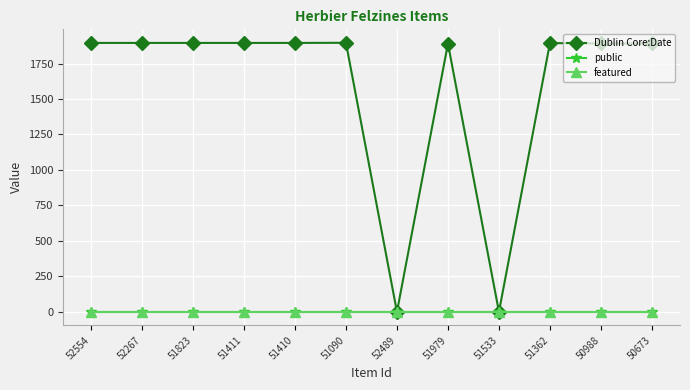

Is the value of Dublin Core:Date at 50673 greater than the value of public at 52554?

Yes